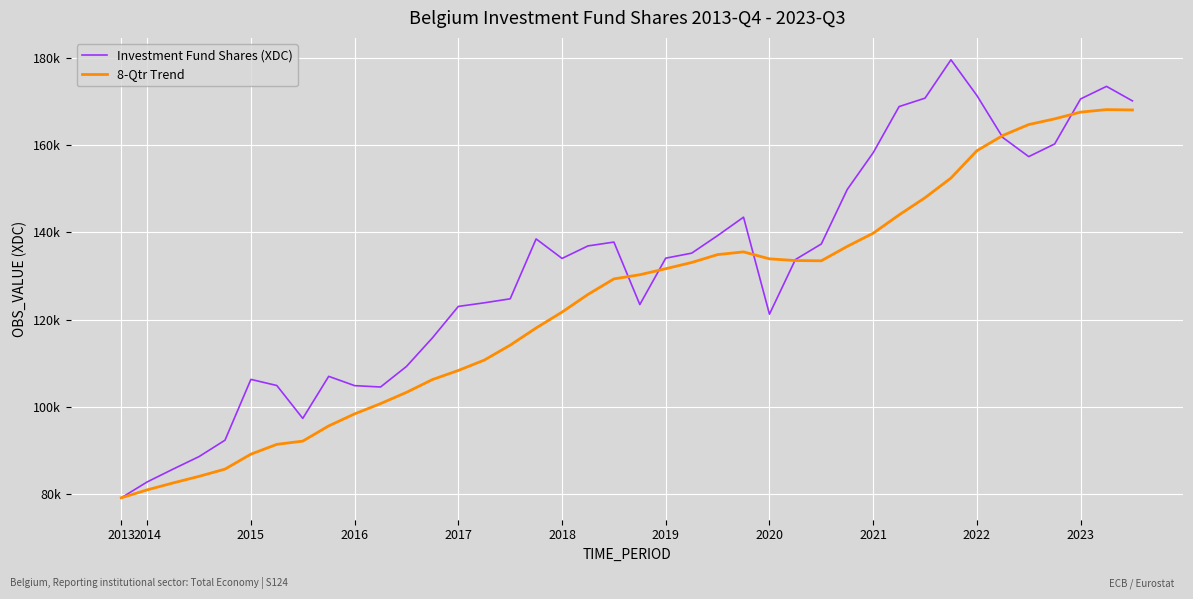

Which series has the largest total across all categories?

Investment Fund Shares (XDC)